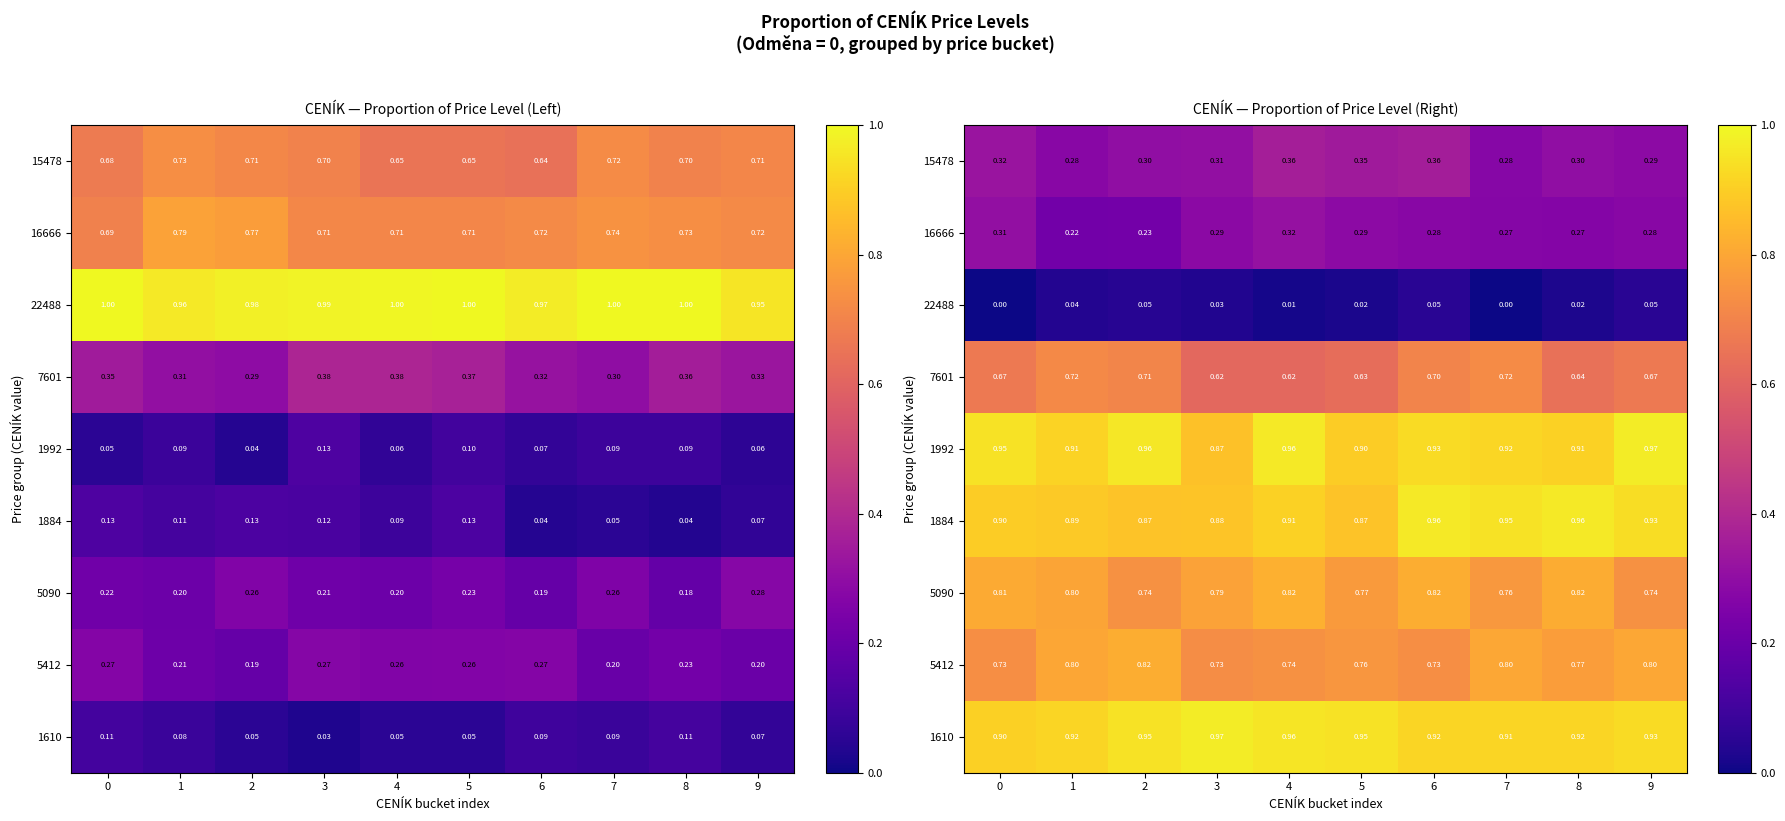

At which category is the sum across all series the highest?

6